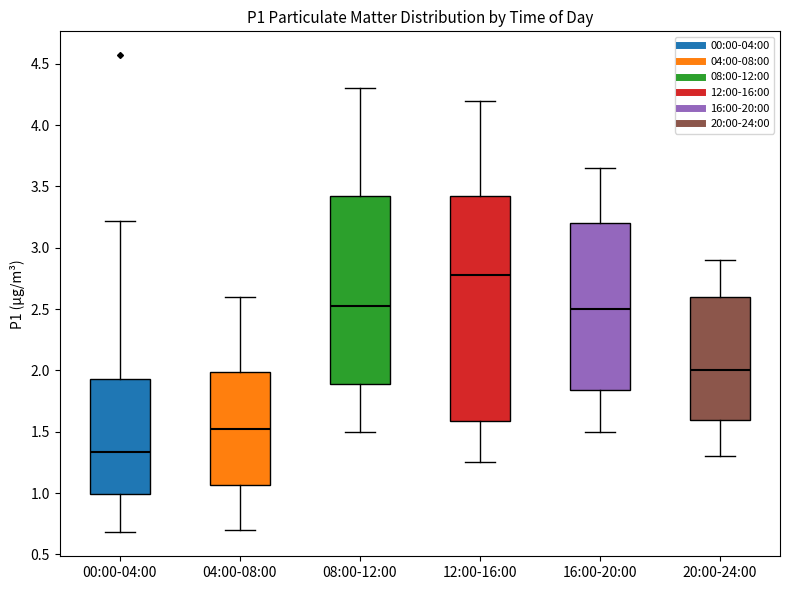

Where is the lower edge of the box for 00:00-04:00 on the y-axis? The values are not printed on the chart, so give them approximately, as read against the axis.

1.00